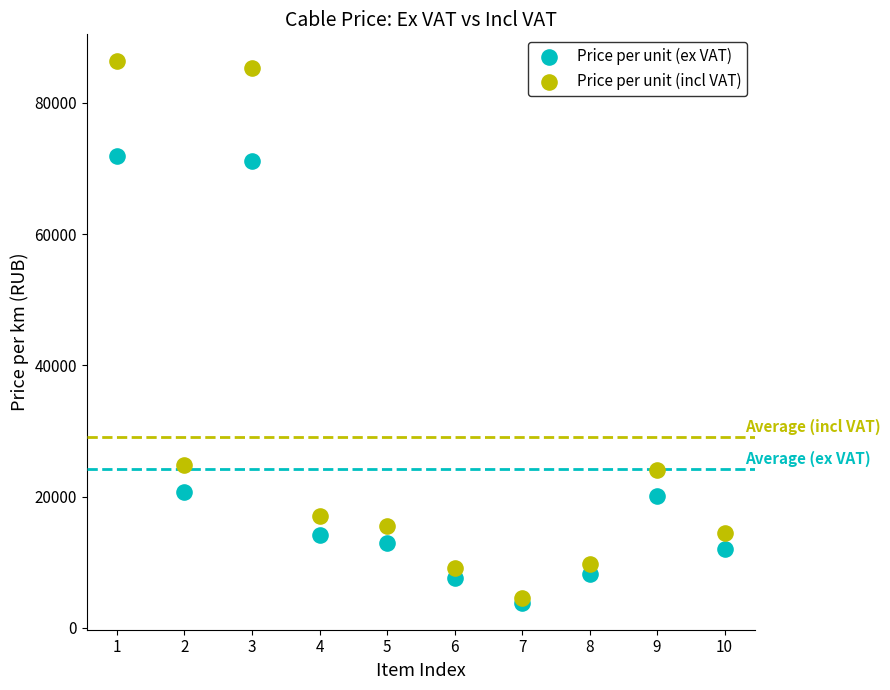

Which series has the widest spread of Y values?

Price per unit (incl VAT)